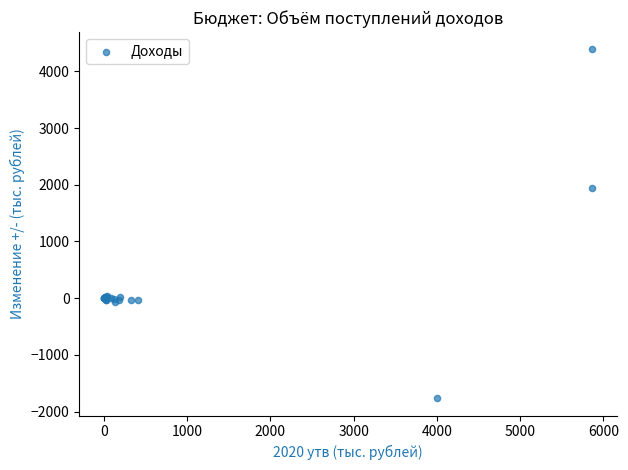

What Y value in the scatter plot is closest to 1311?

1940.8